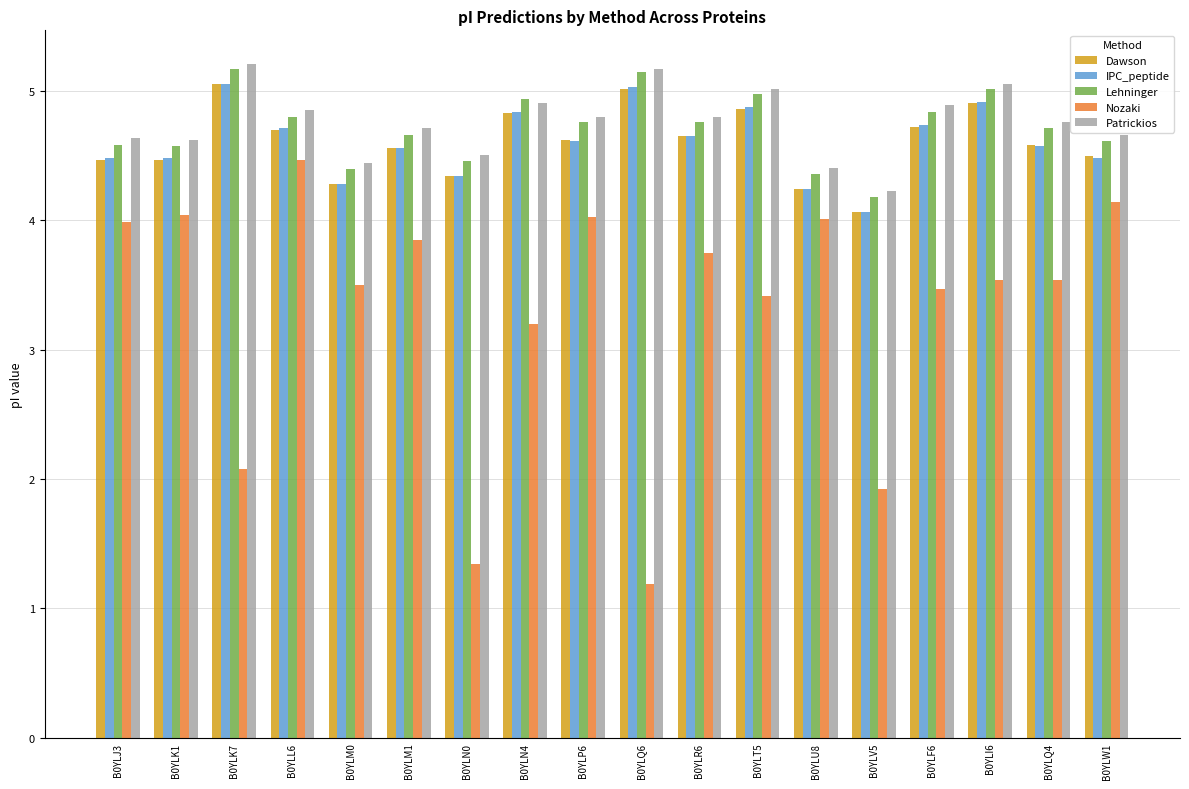

What is the sum of all Nozaki values?

59.5